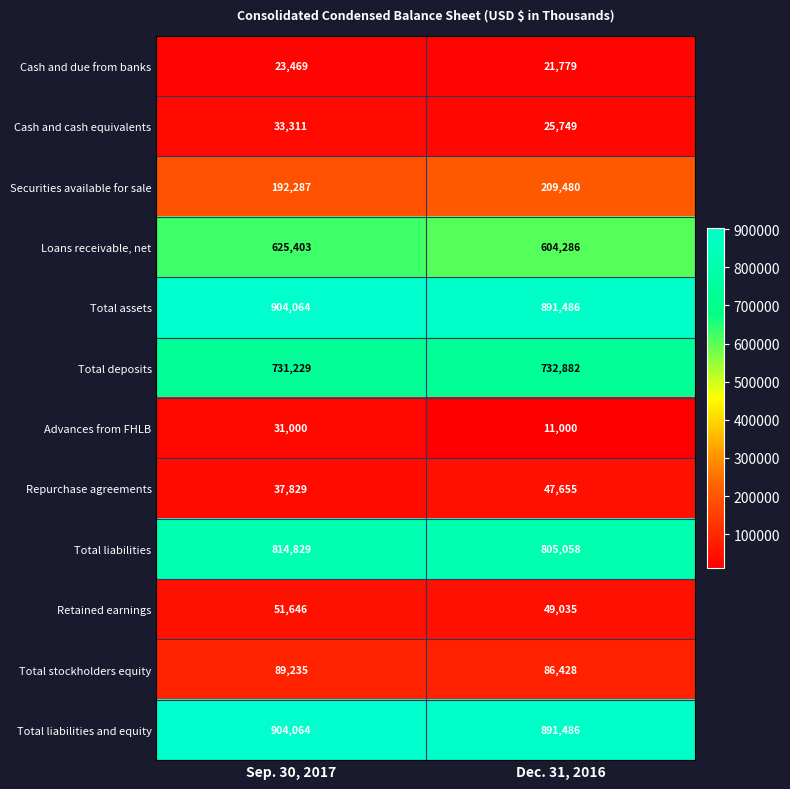

The Cash and due from banks series shows 38121 at Dec. 31, 2016. True or false?

False